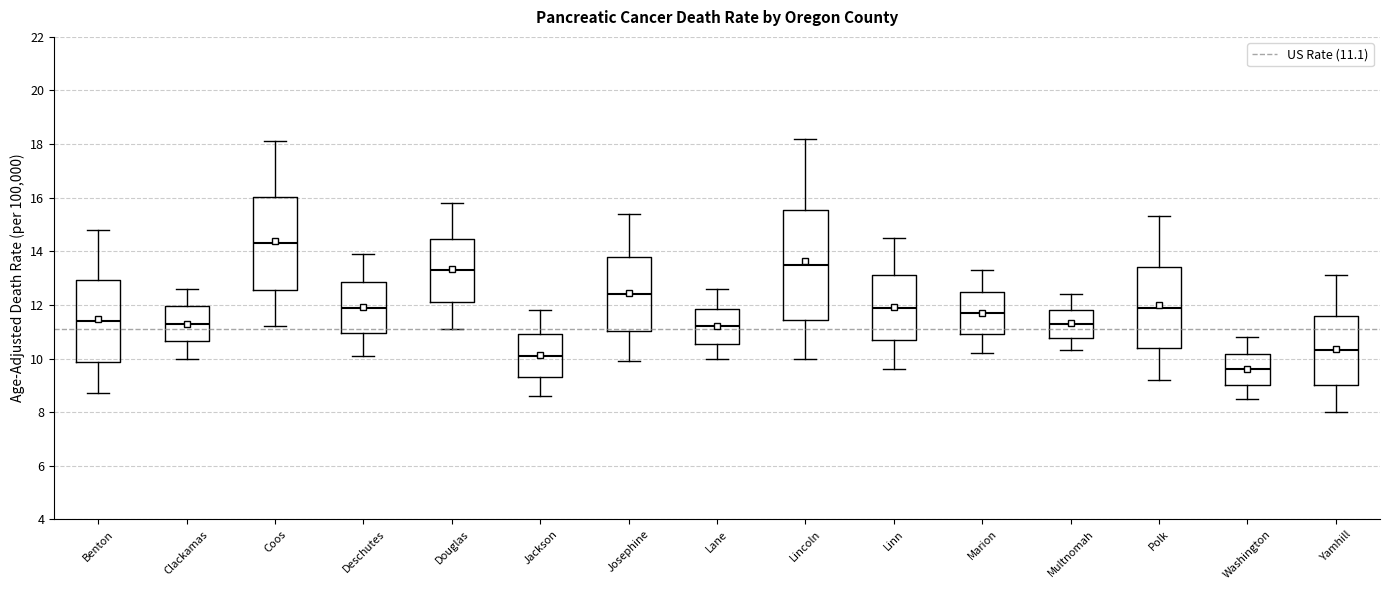

Which box has the highest median line?

Coos